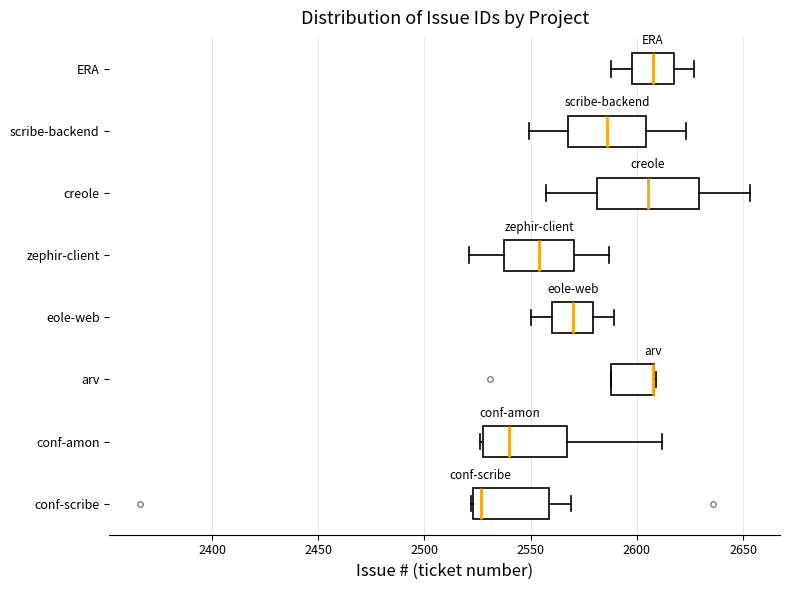

Reading bottom to top, read every box against the x-axis: the position of its median line, the range the box covers, and the ends of its whiskers. The values are not printed on the chart, so give them approximately, as read against the axis.

conf-scribe: median 2525 (just right of the box's left edge), box 2525 to 2560, whiskers 2520 to 2570
conf-amon: median 2540, box 2530 to 2565, whiskers 2525 to 2610
arv: median 2610 (drawn on the box's right edge), box 2590 to 2610, whiskers 2590 to 2610
eole-web: median 2570, box 2560 to 2580, whiskers 2550 to 2590
zephir-client: median 2555, box 2540 to 2570, whiskers 2520 to 2585
creole: median 2605, box 2580 to 2630, whiskers 2555 to 2655
scribe-backend: median 2585, box 2570 to 2605, whiskers 2550 to 2625
ERA: median 2610, box 2600 to 2615, whiskers 2590 to 2625